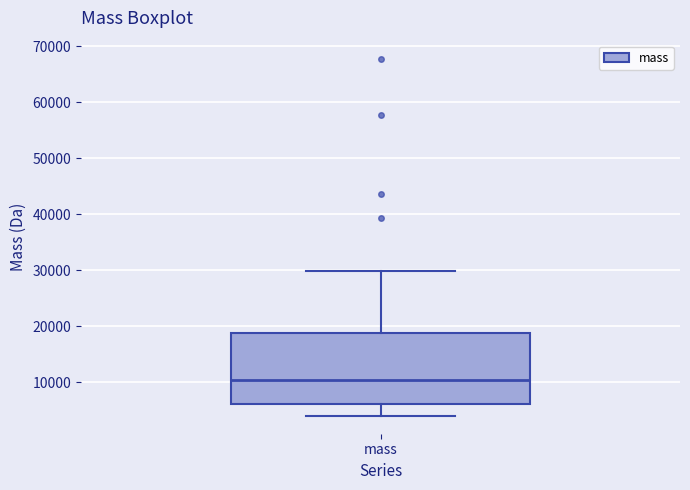

Read this box plot against the y-axis: the position of the median line, the range covered by the box, and the ends of both whiskers. The values are not printed on the chart, so give them approximately, as read against the axis.

median 10000, box 6000 to 19000, whiskers 4000 to 30000